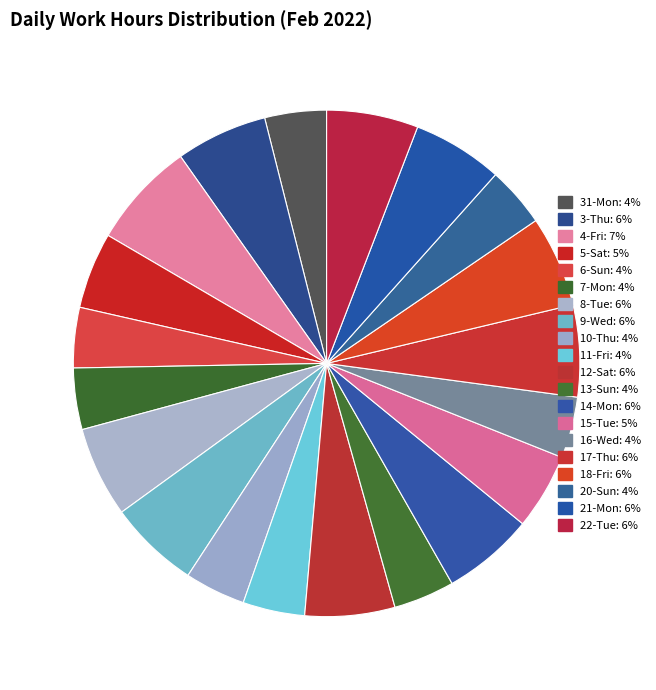

Count the number of slices in the pie.

20